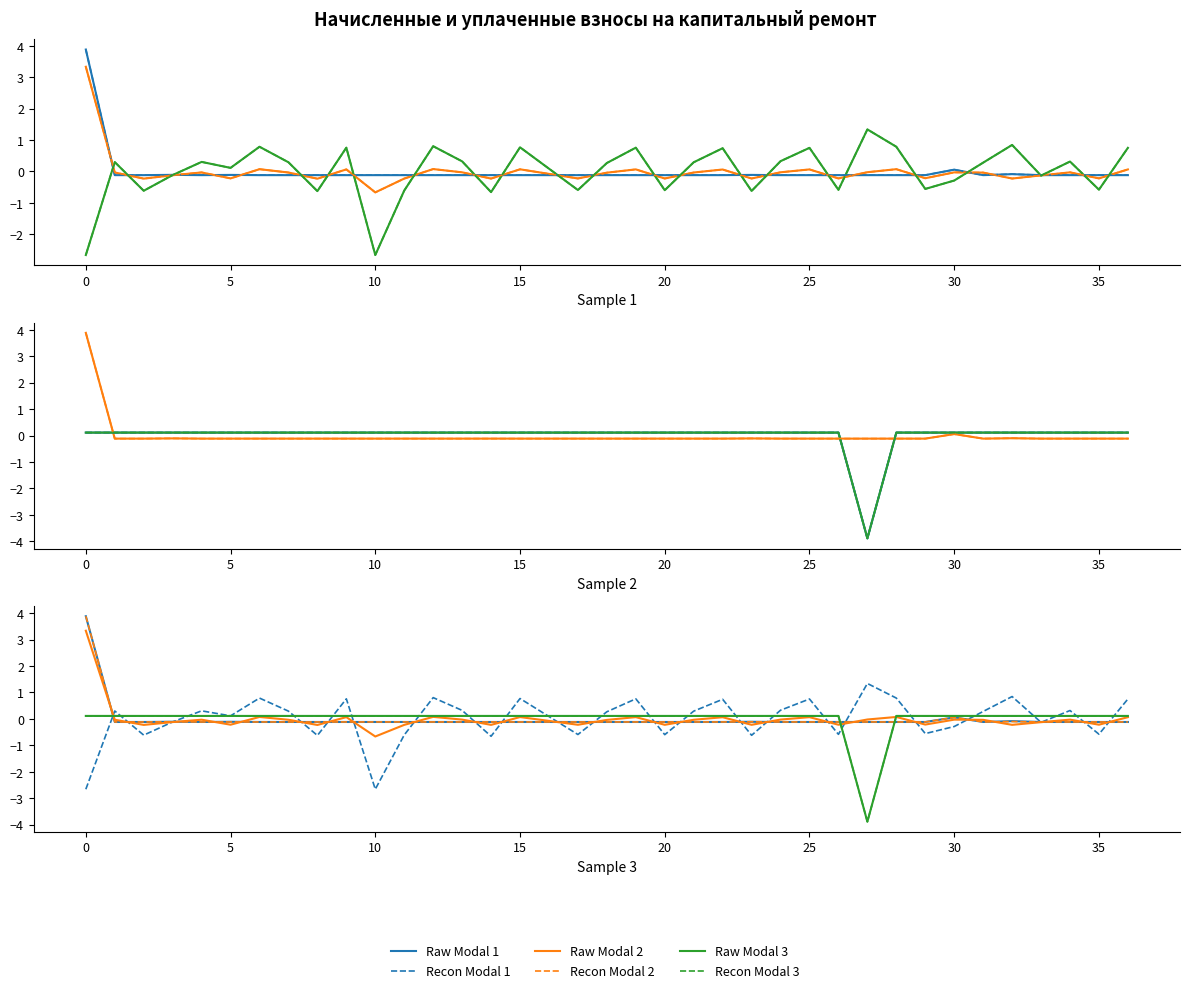

True or false: задолженность (col_1) has more than 1 points higher than both neighbors.

True